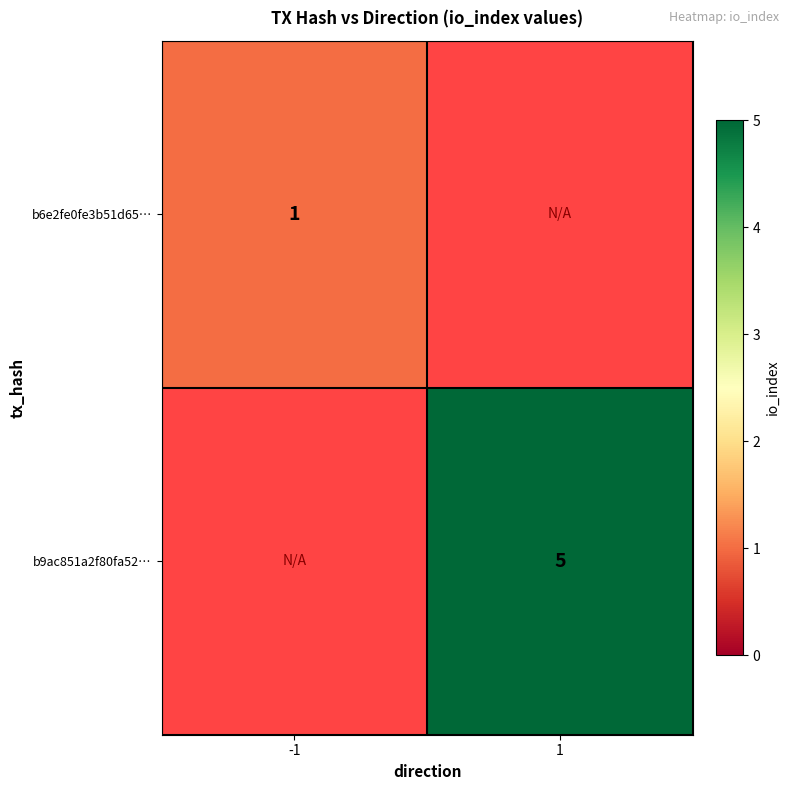

Is the value of b9ac851a2f80fa52… at 1 greater than the value of b6e2fe0fe3b51d65… at -1?

Yes